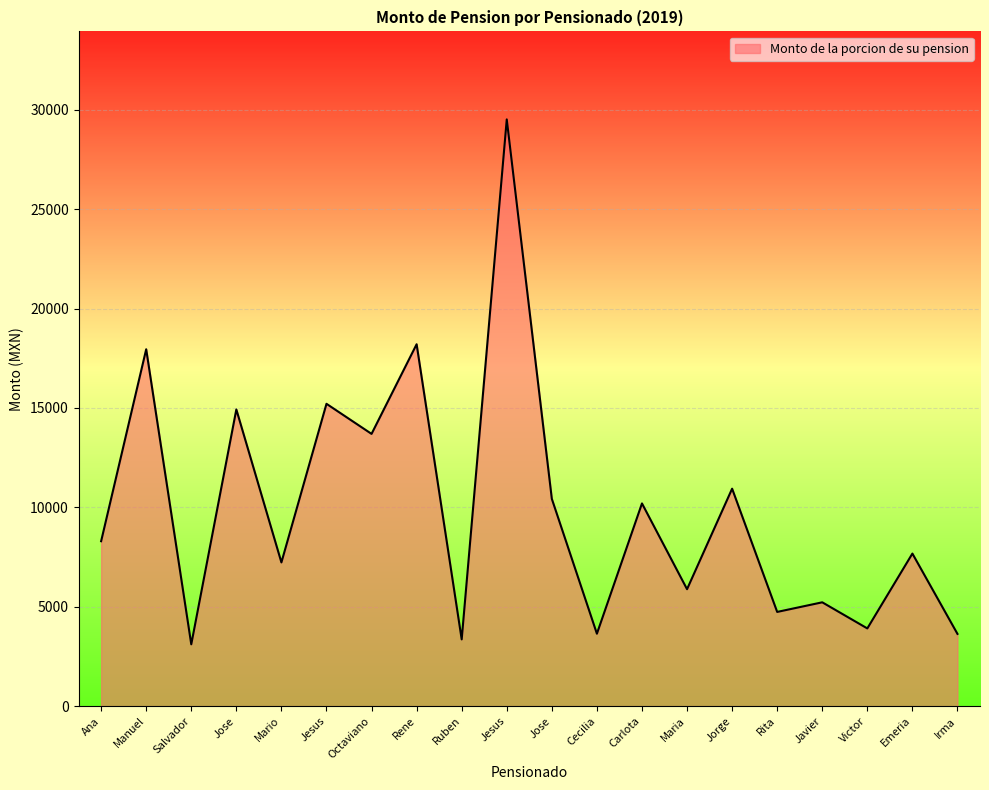

How many lines are shown in the chart?

1